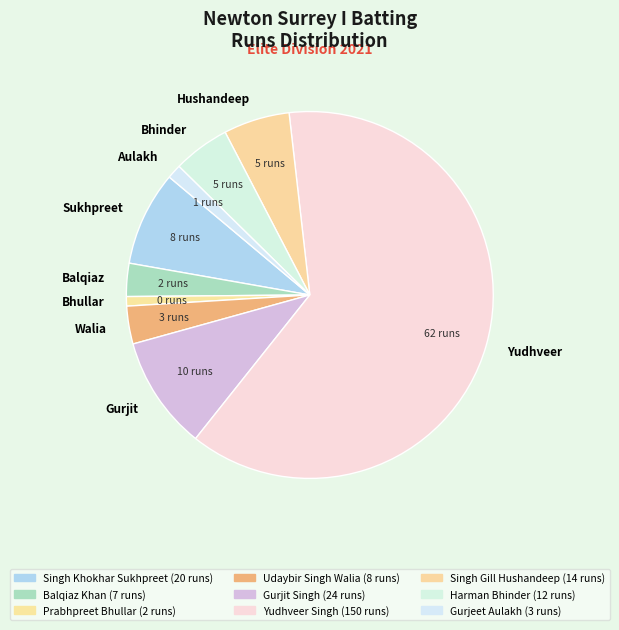

Do Aulakh and Hushandeep together represent more than half of the pie?

No